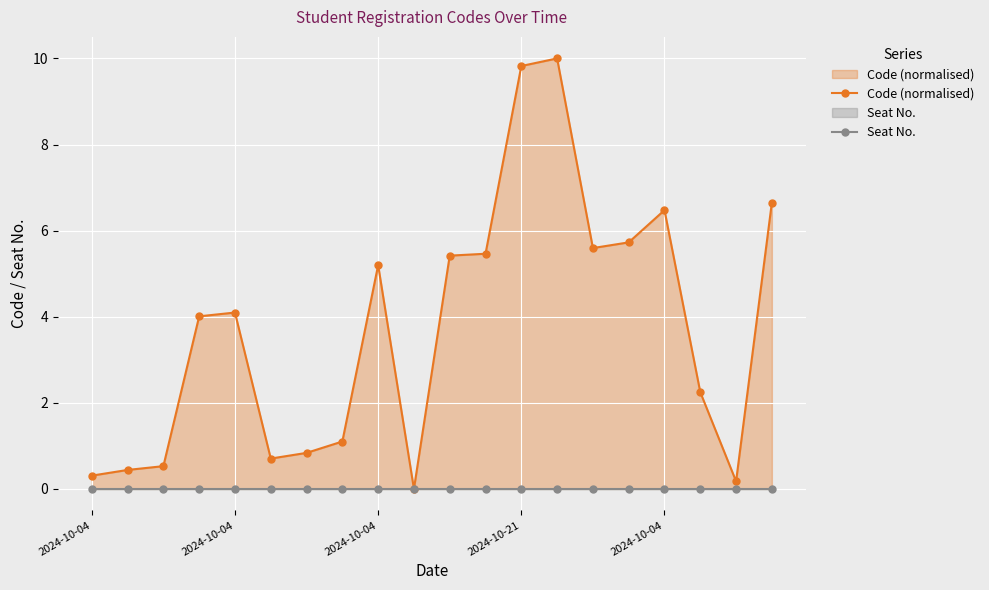

True or false: Code (normalised) and Seat No. intersect in this chart.

False